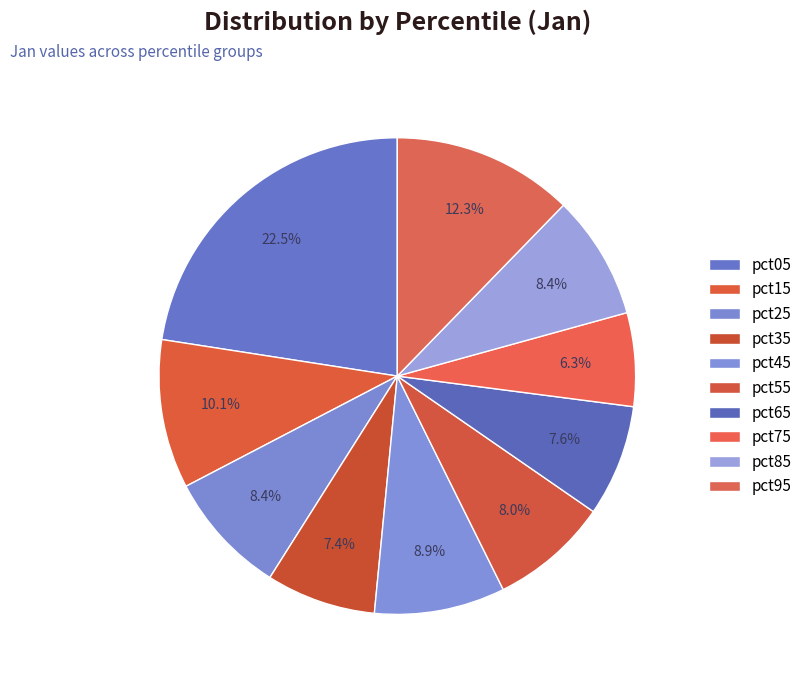

How many slices are in this pie chart?

10